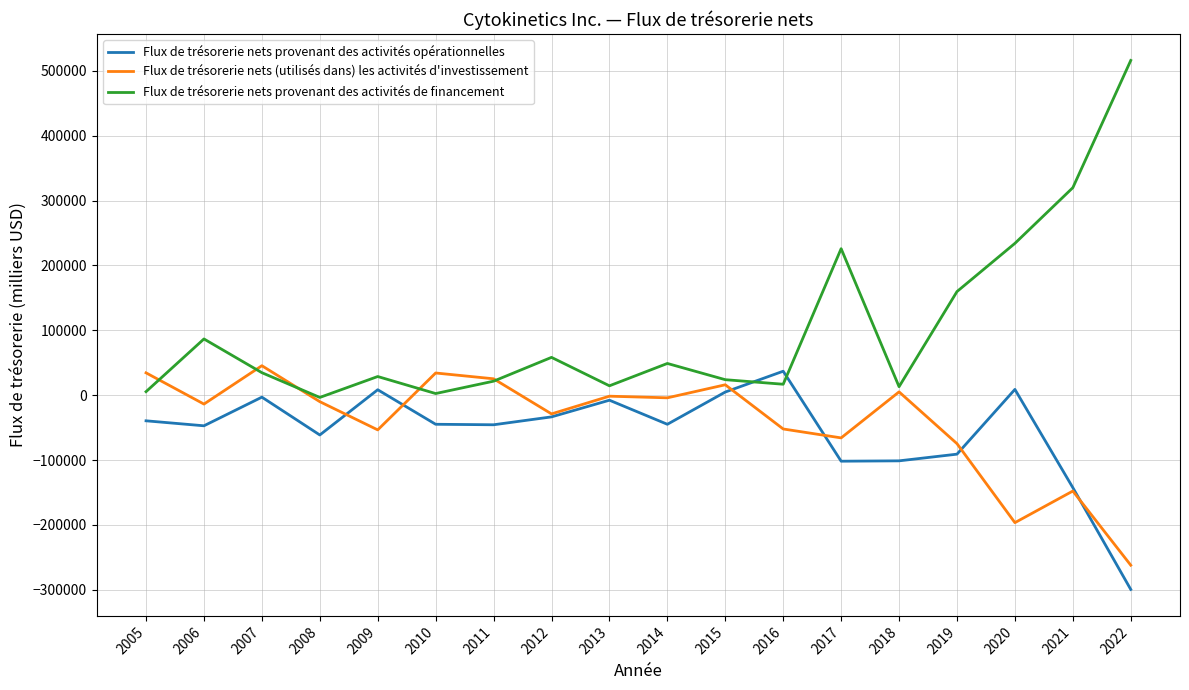

Which series ends up on top after the final intersection of Flux de trésorerie nets (utilisés dans) les activités d'investissement and Flux de trésorerie nets provenant des activités de financement?

Flux de trésorerie nets provenant des activités de financement